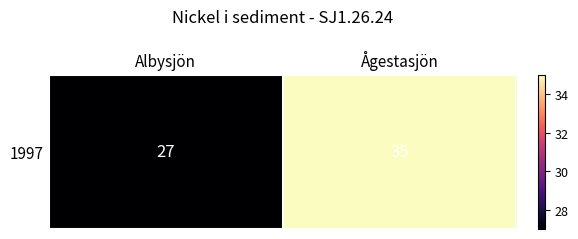

At which label is the value closest to 31?

Albysjön